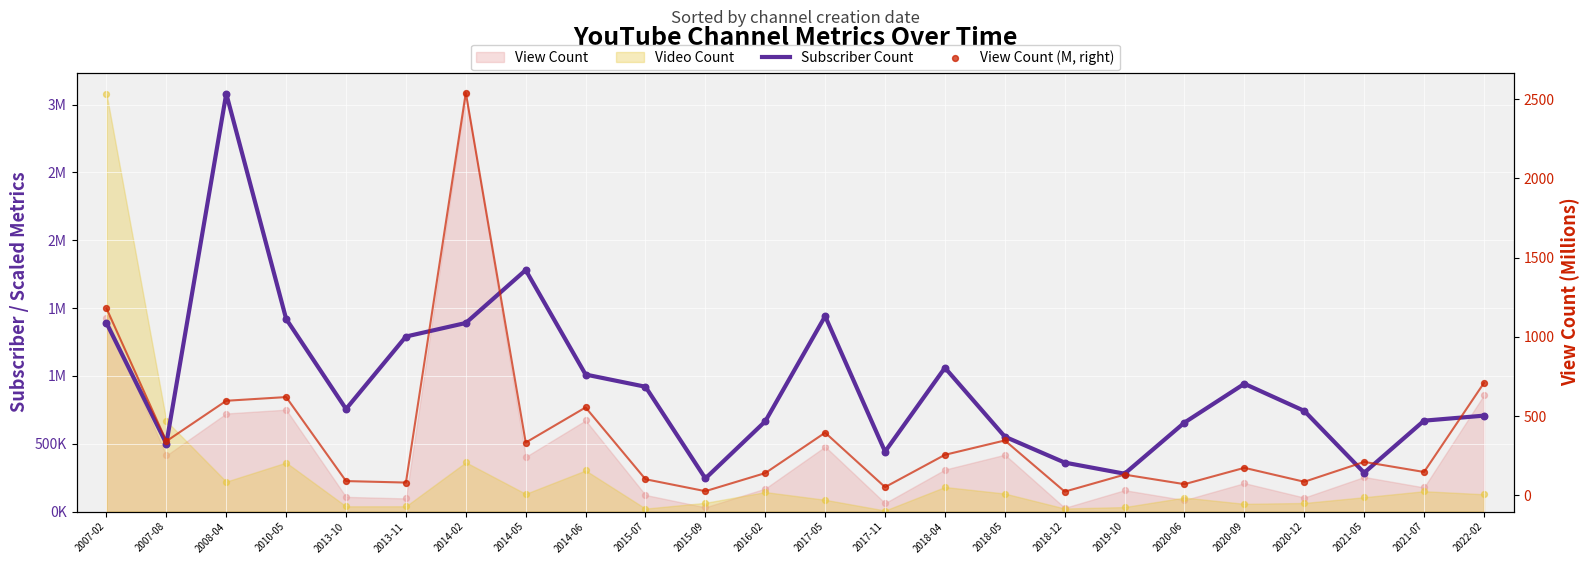

At which category is the sum across all series the highest?

2008-04